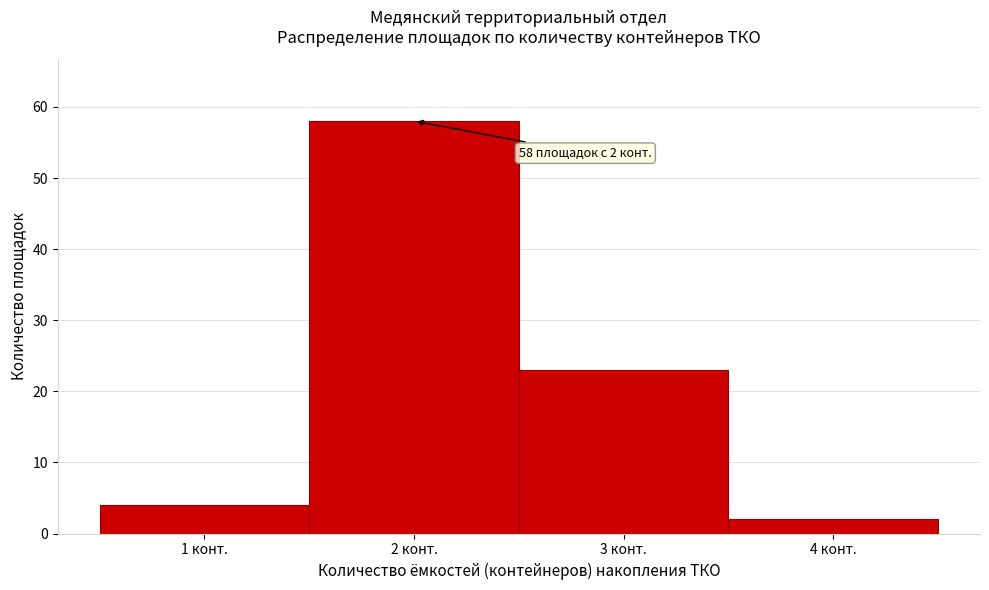

Which range on the x-axis has the tallest bar?

1.5 to 2.5